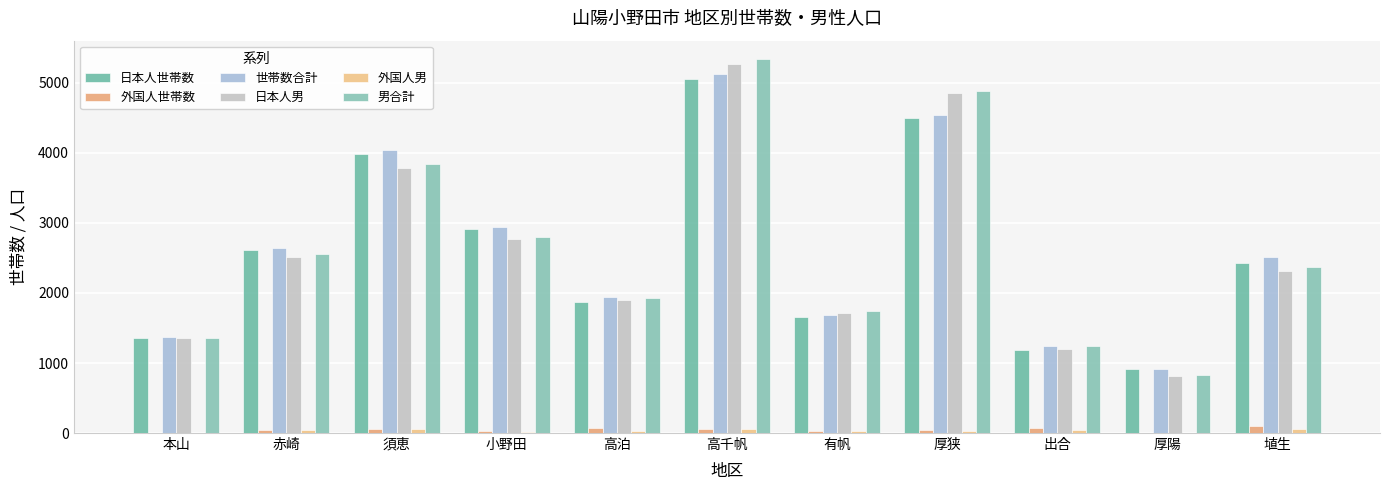

Reading left to right, extract all data points from this chart.

日本人世帯数: 本山=1362	赤崎=2607	須恵=3987	小野田=2919	高泊=1871	高千帆=5060	有帆=1662	厚狭=4506	出合=1179	厚陽=912	埴生=2424
外国人世帯数: 本山=7	赤崎=40	須恵=62	小野田=29	高泊=65	高千帆=61	有帆=27	厚狭=39	出合=66	厚陽=2	埴生=95
世帯数合計: 本山=1369	赤崎=2647	須恵=4049	小野田=2948	高泊=1936	高千帆=5121	有帆=1689	厚狭=4545	出合=1245	厚陽=914	埴生=2519
日本人男: 本山=1353	赤崎=2521	須恵=3790	小野田=2774	高泊=1898	高千帆=5276	有帆=1712	厚狭=4850	出合=1199	厚陽=821	埴生=2312
外国人男: 本山=7	赤崎=37	須恵=58	小野田=20	高泊=26	高千帆=61	有帆=26	厚狭=32	出合=44	厚陽=3	埴生=53
男合計: 本山=1360	赤崎=2558	須恵=3848	小野田=2794	高泊=1924	高千帆=5337	有帆=1738	厚狭=4882	出合=1243	厚陽=824	埴生=2365